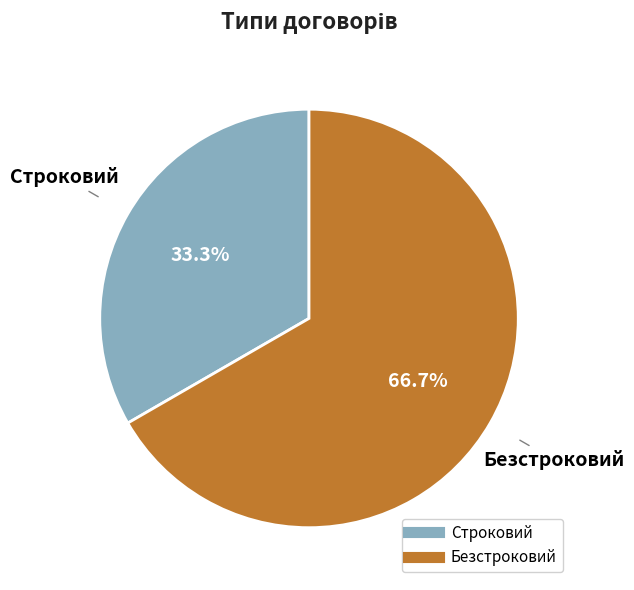

The Безстроковий slice represents 67% of the pie. True or false?

True